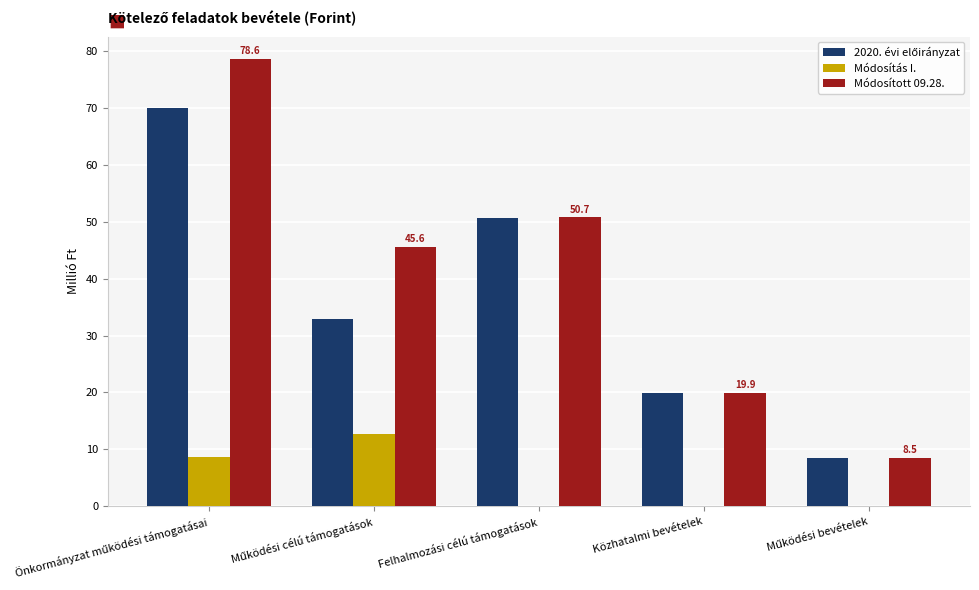

The value of Módosítás I. at Közhatalmi bevételek is 0.0. True or false?

True